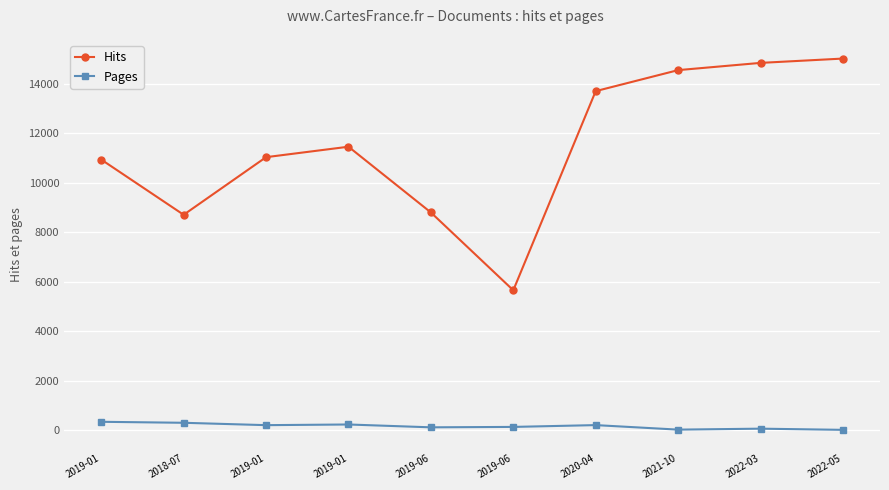

How many data points in Pages are less than 197?

5